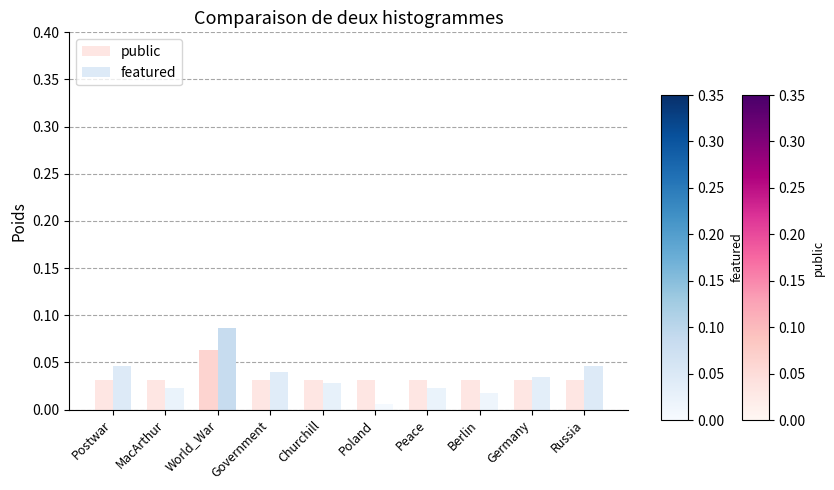

True or false: public has a value of 0.0 at Poland.

True